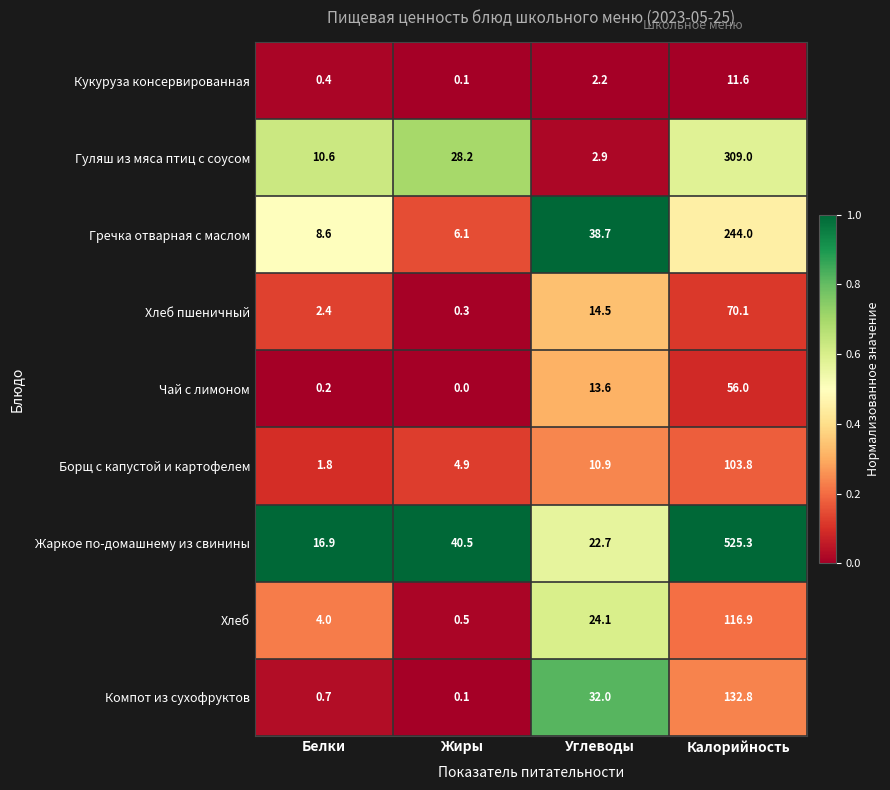

At which category is the sum across all series the highest?

Калорийность